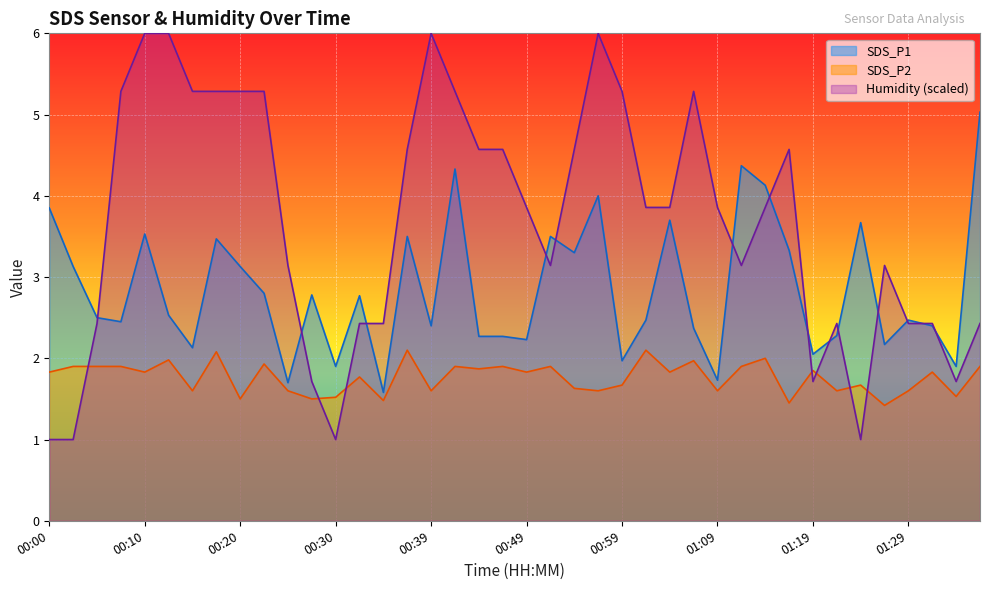

How many lines are shown in the chart?

3